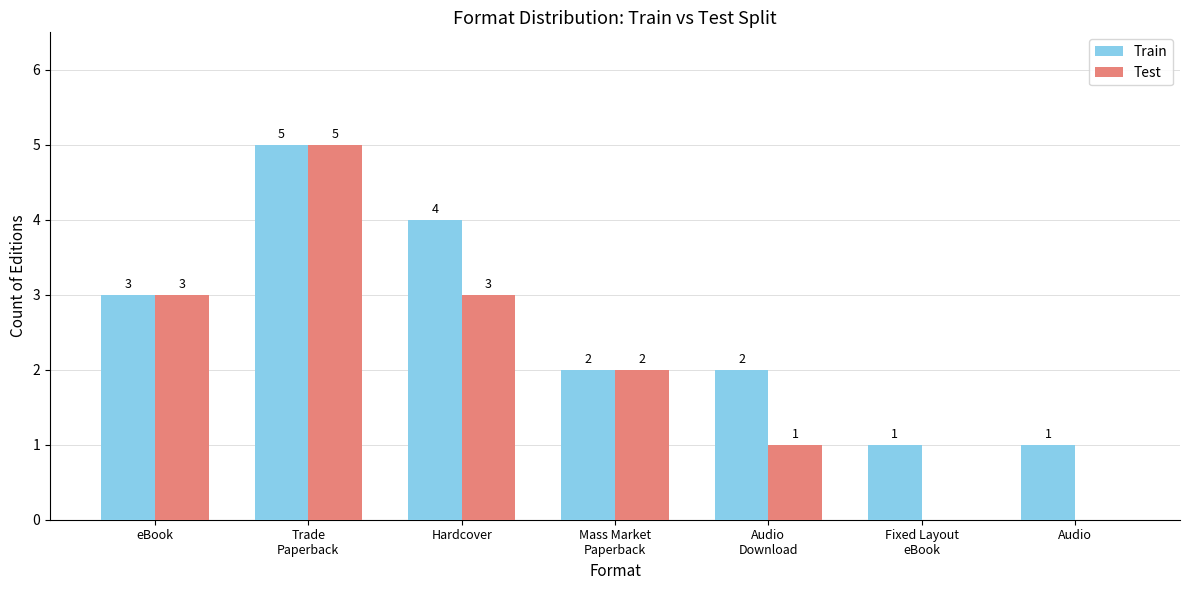

What is the sum of the Test values at eBook and Audio
Download?

4